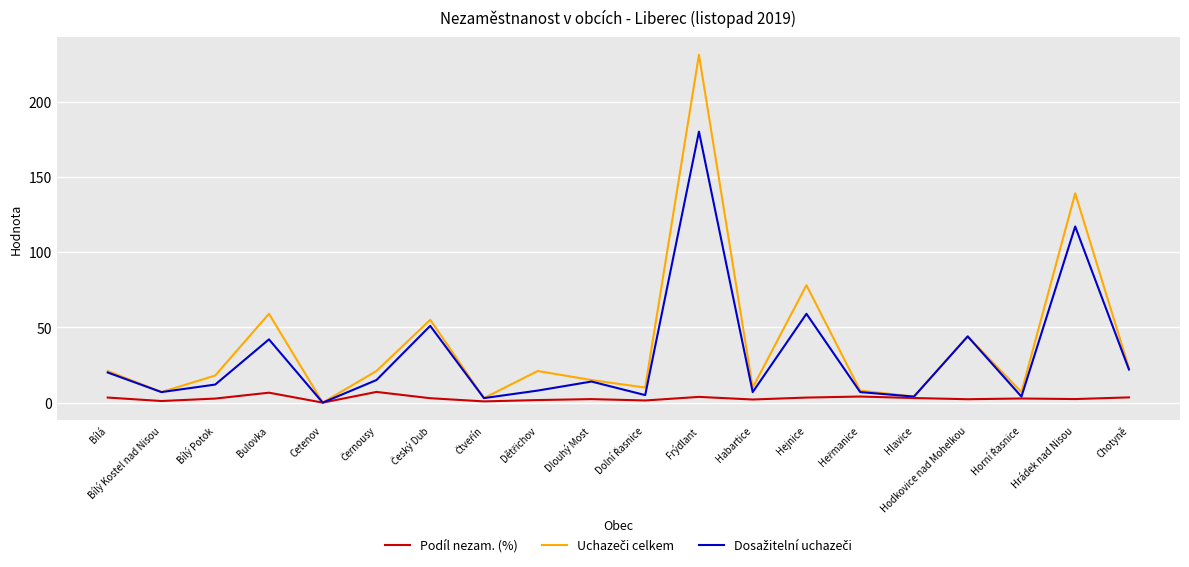

What is the maximum value shown in the chart?

231.0